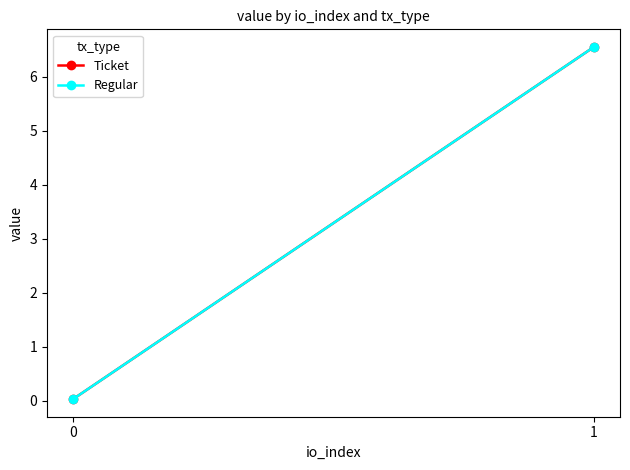

Reading left to right, list all the values displayed in this chart.

Ticket: 0.0	6.6
Regular: 0.0	6.6